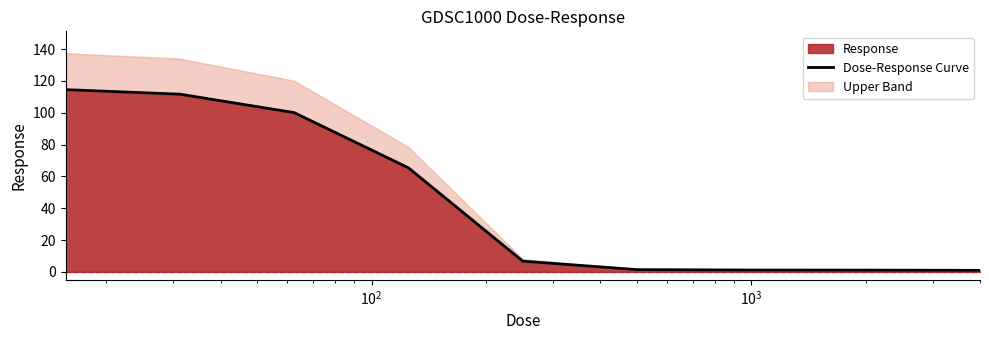

Count the number of values greater than 6.

5